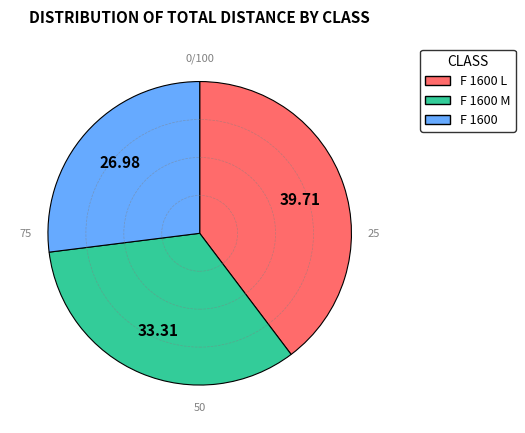

Is there a majority slice in this chart?

No